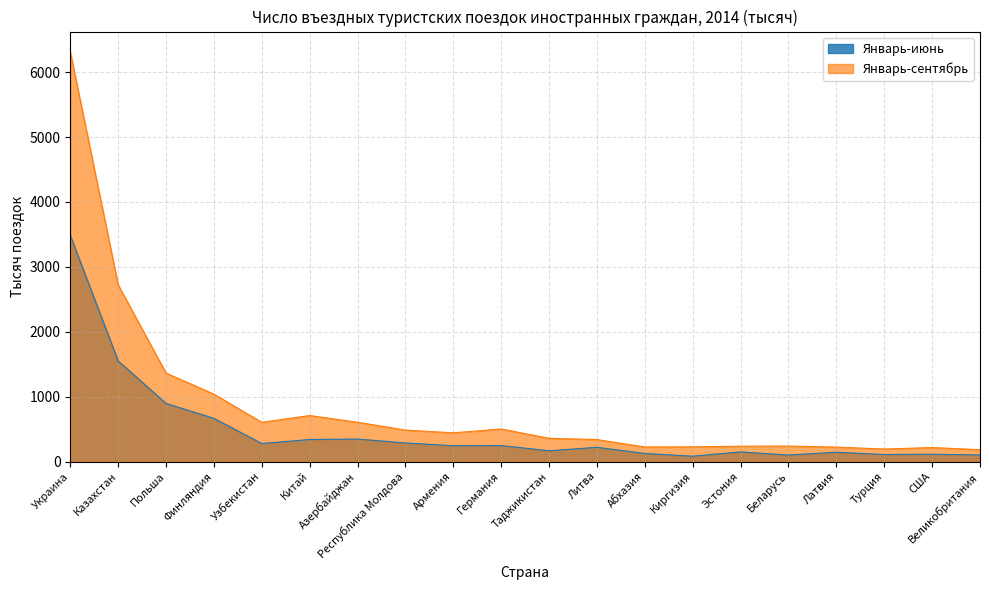

What is the minimum value shown in the chart?

83